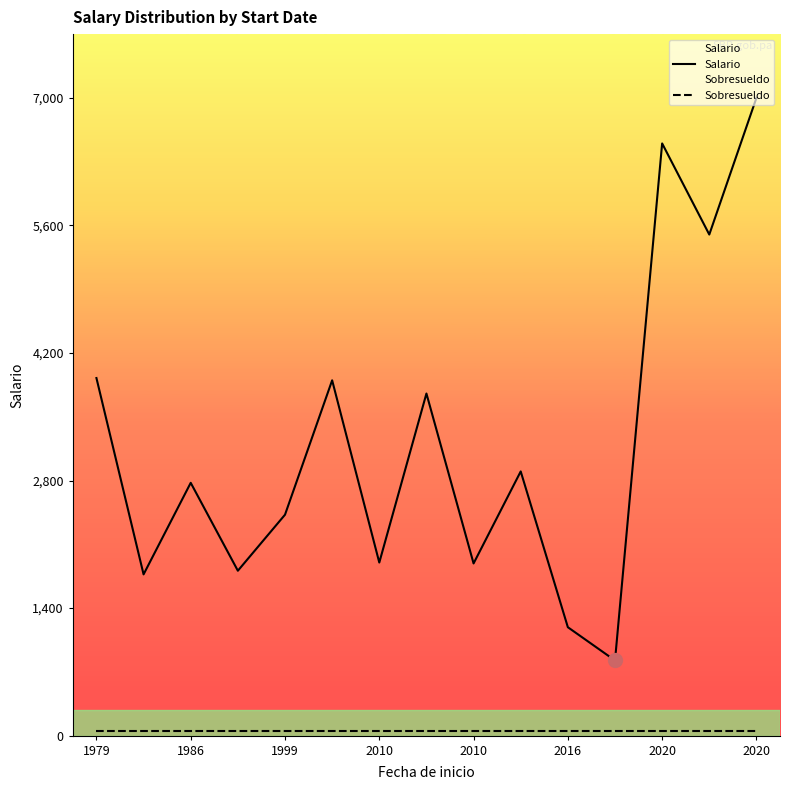

How many lines are shown in the chart?

2